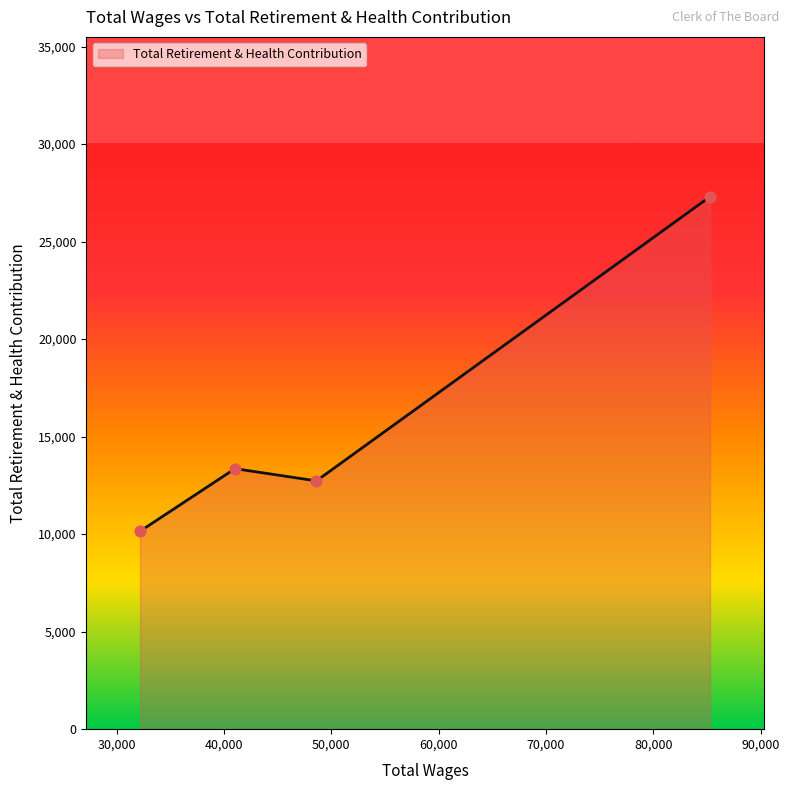

True or false: the data has more than 2 interior local peaks.

False